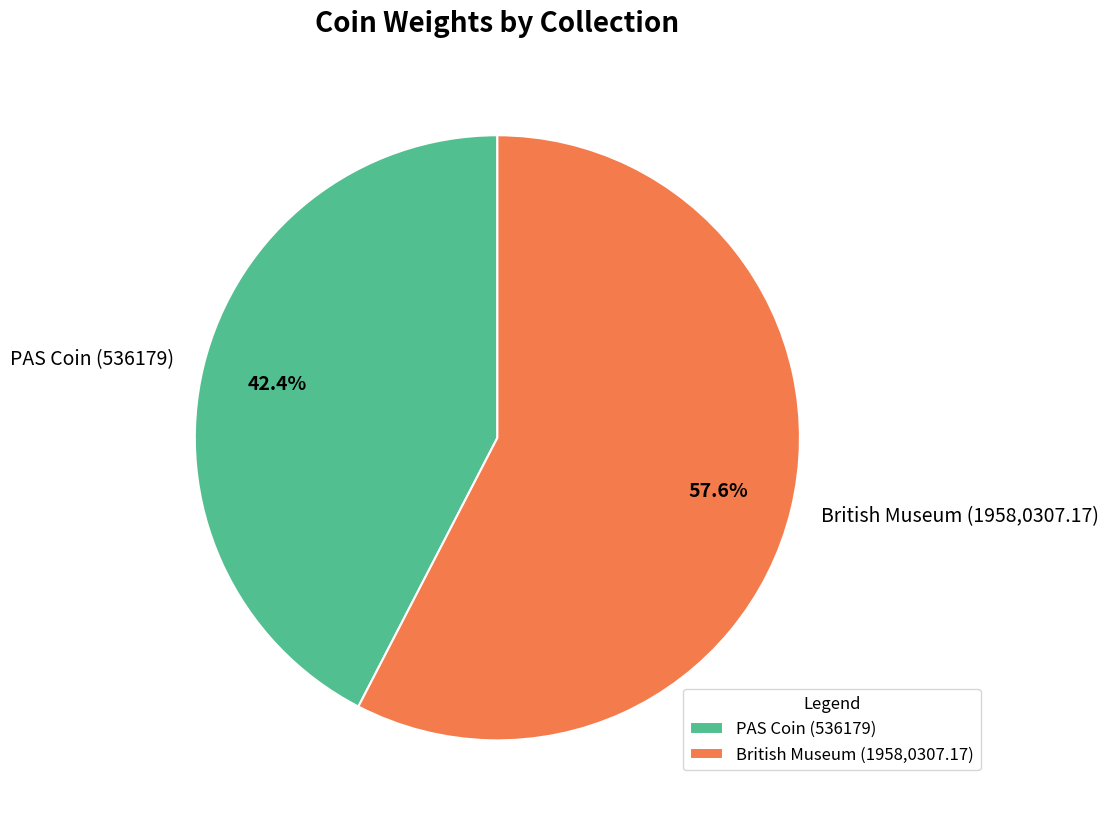

Is there any slice that represents more than half of the pie?

Yes